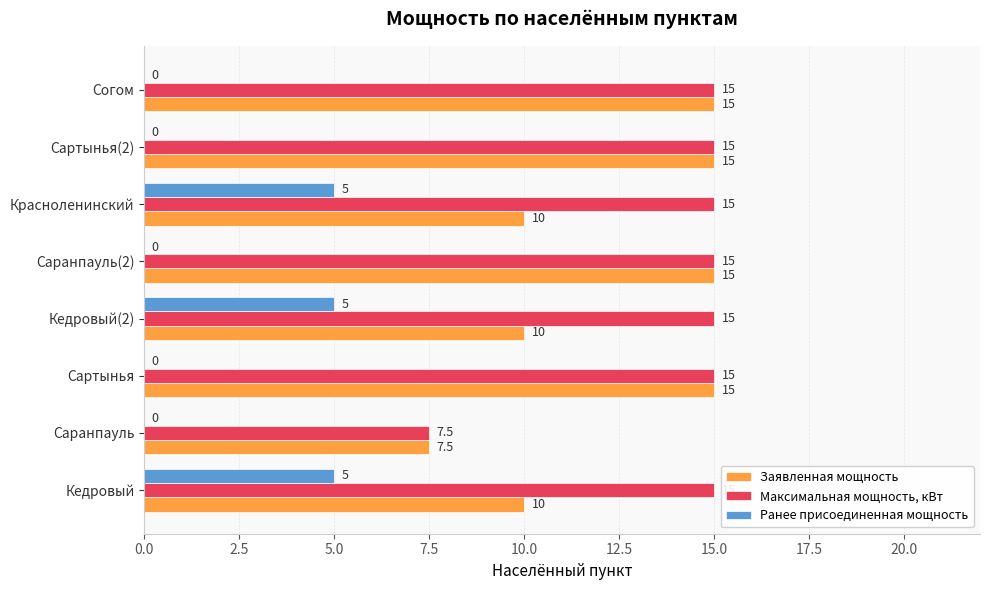

What are all the series names shown in the legend?

Заявленная мощность, Максимальная мощность, кВт, Ранее присоединенная мощность